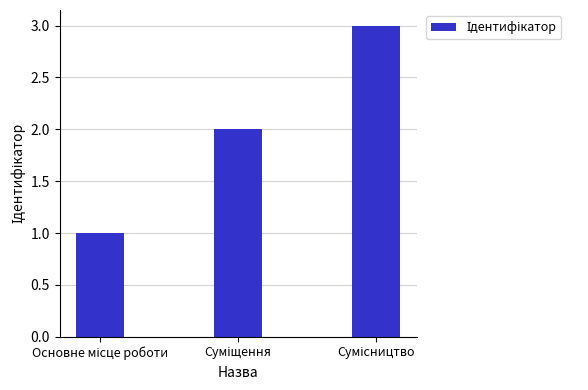

What is the sum of all values?

6